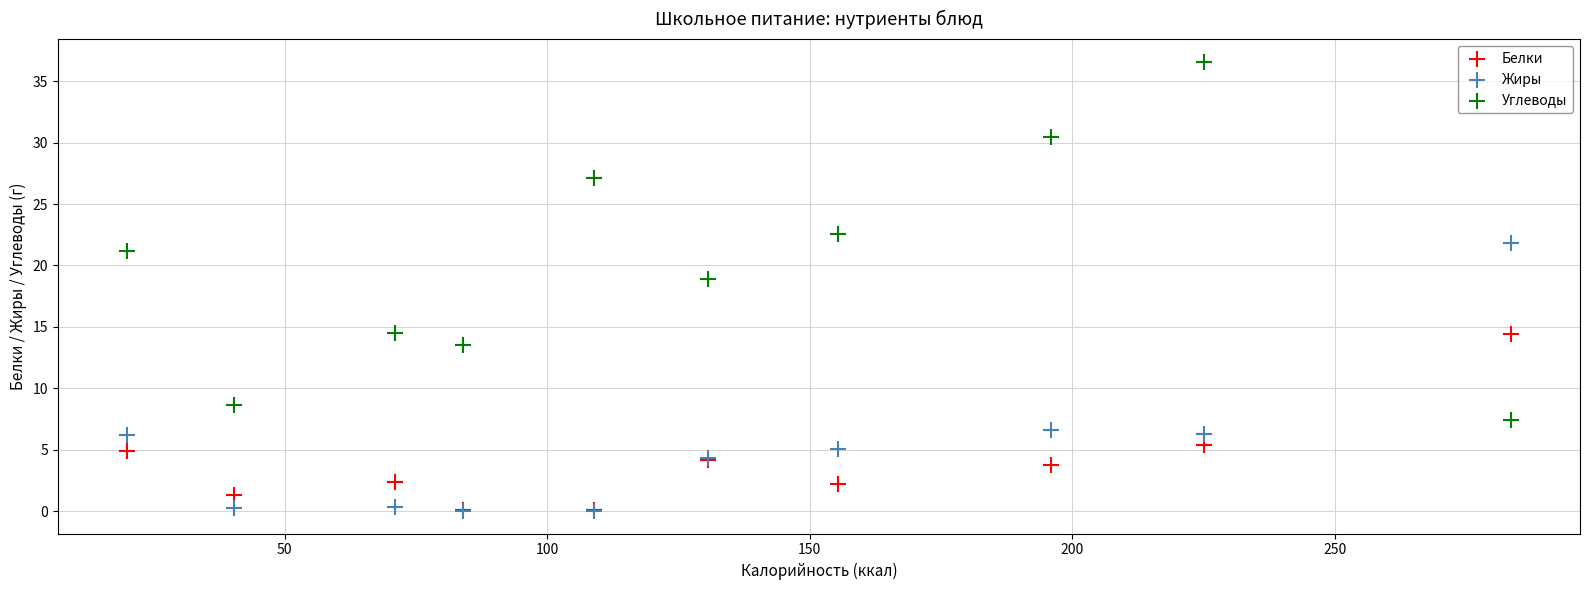

Which series reaches the maximum Y coordinate?

Углеводы